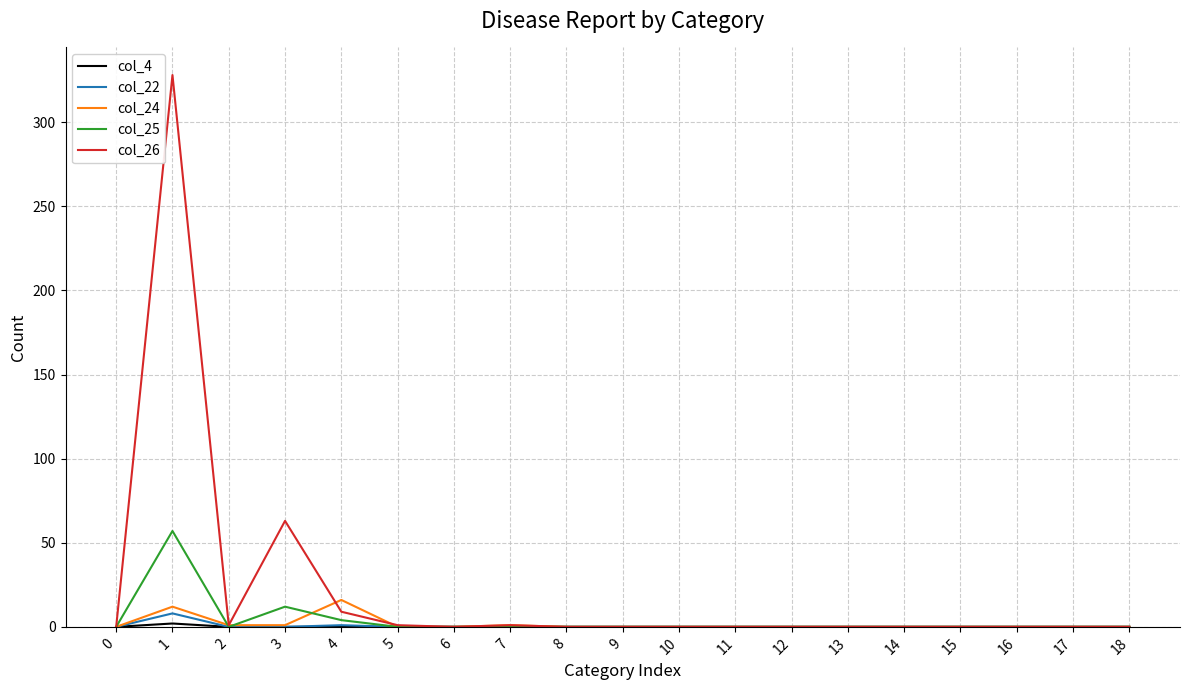

Count the col_22 values in the range 0 to 1.

18